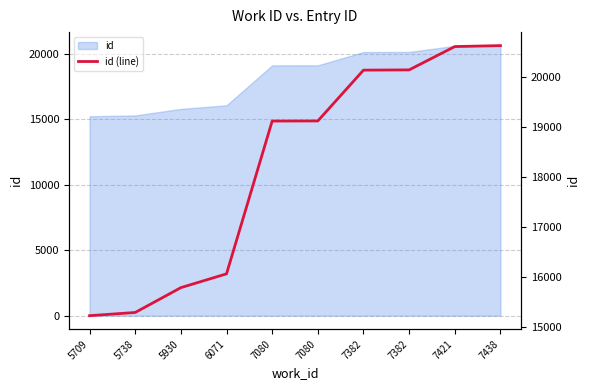

What is the average value?

18217